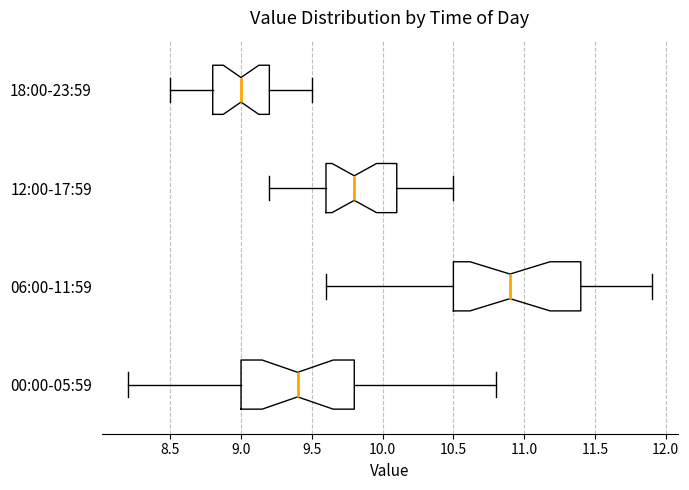

Where is the left edge of the box for 12:00-17:59 on the x-axis? The values are not printed on the chart, so give them approximately, as read against the axis.

9.6